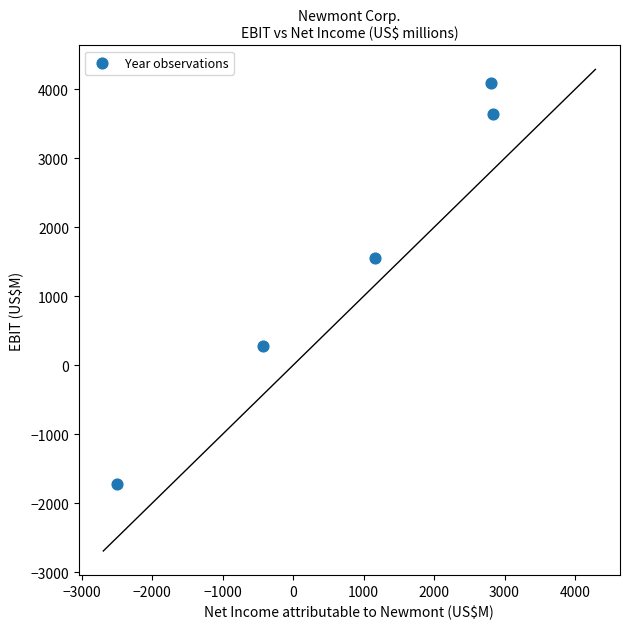

What Y value in the scatter plot is closest to 1182?

1548